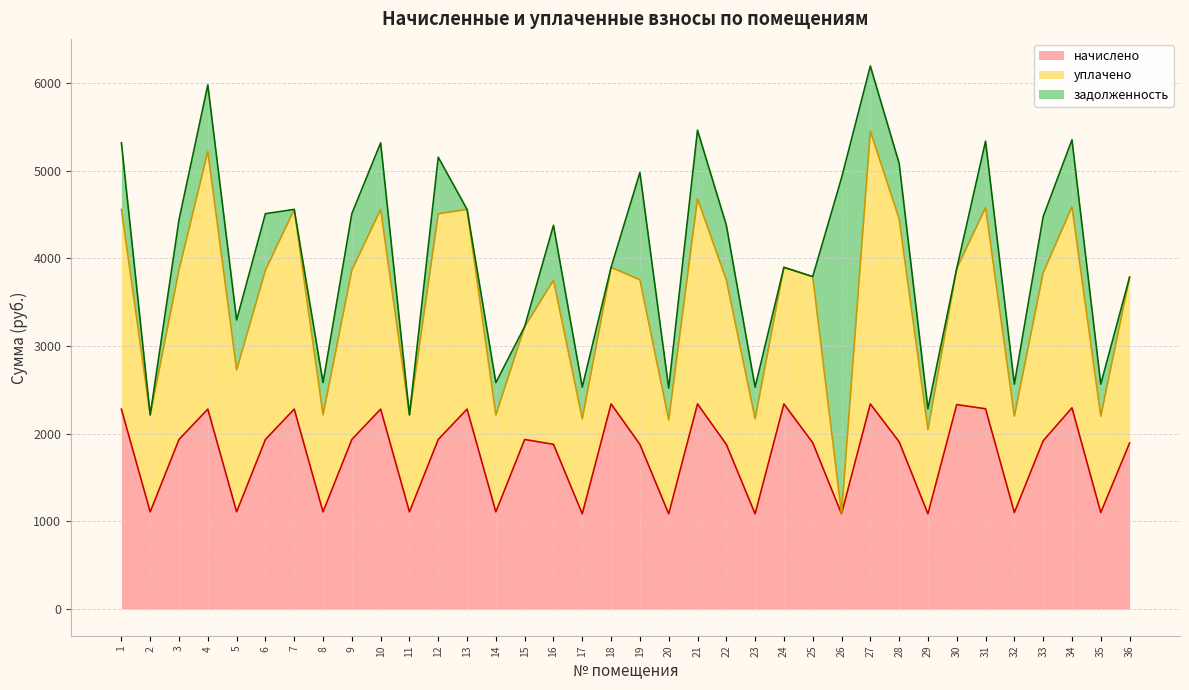

True or false: задолженность and начислено intersect in this chart.

True